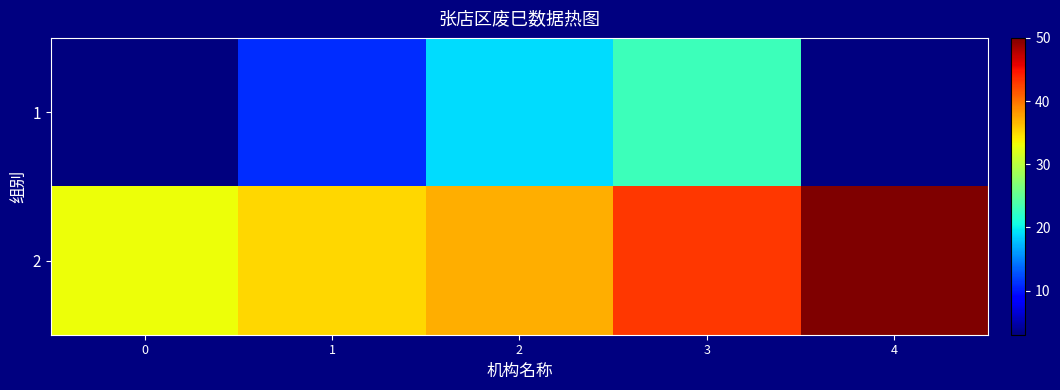

Where does the 1 series first go above 19?

3